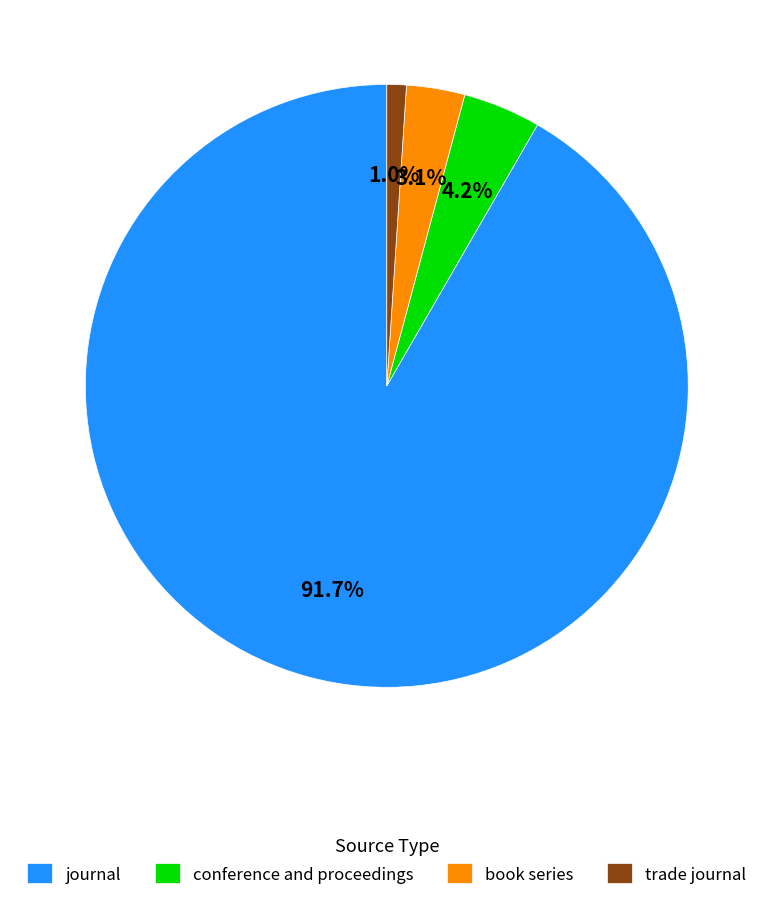

What percentage is NOT represented by conference and proceedings?

95.8%